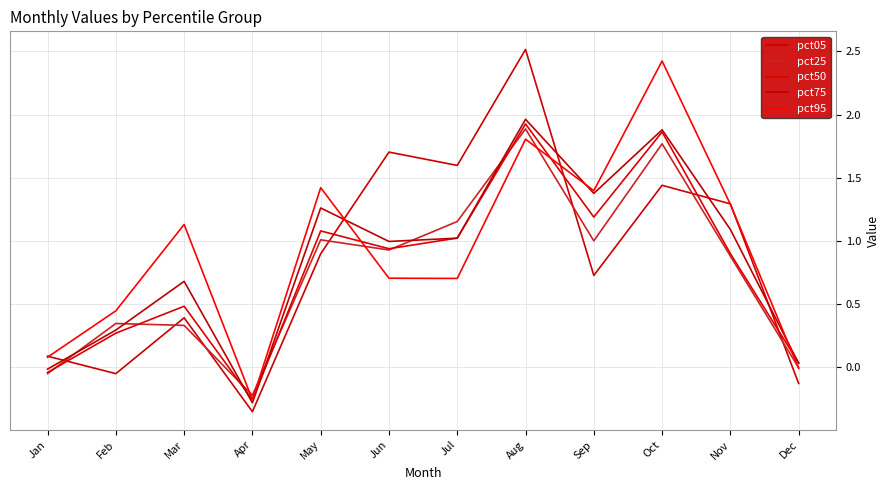

Does the chart have visible grid lines?

Yes